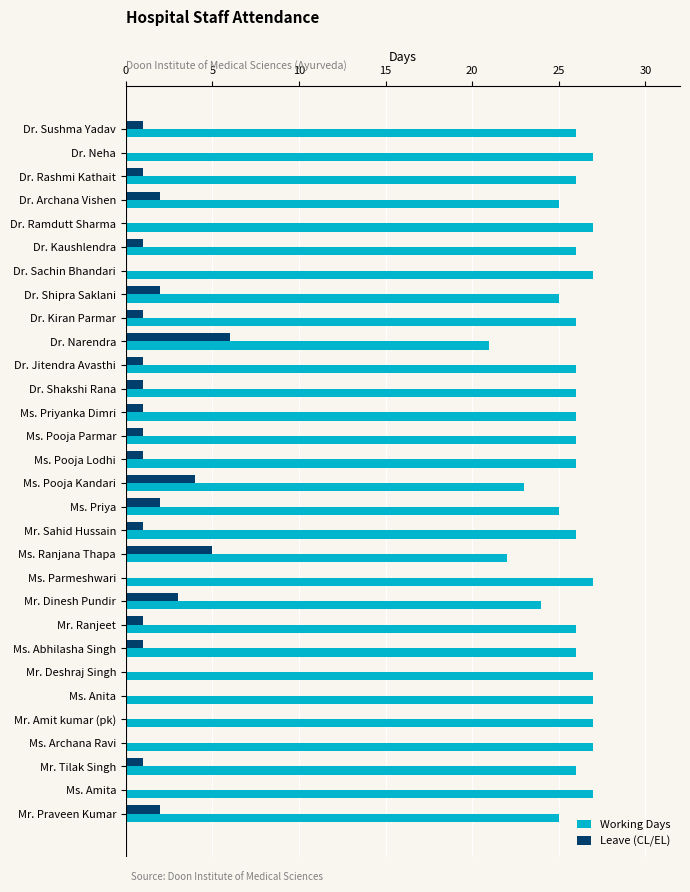

Which series has the largest total across all categories?

Working Days